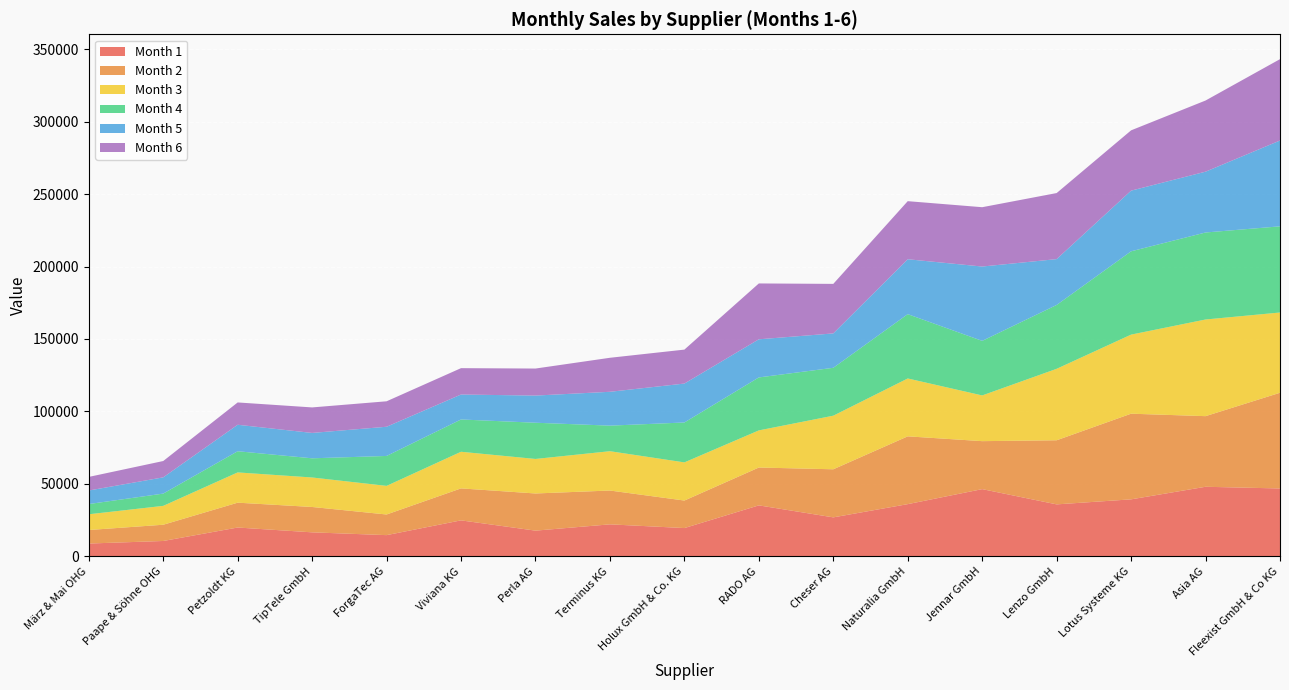

Reading left to right, transcribe all the data shown in this chart.

1: 8830	10596	19881	16556	14631	24820	17730	22074	19508	35167	26892	36016	46376	35856	39324	48005	46835
2: 9335	11202	17147	17504	14241	22067	25646	23338	18988	26118	33182	46788	33112	44243	59115	48734	66048
3: 10856	13026	20883	20354	19754	25278	23830	27139	26339	25622	36986	39947	31550	49315	54576	66705	55392
4: 7058	8469	14618	13233	20649	22283	24996	17644	27532	36558	33047	44382	37658	44062	57489	60044	59465
5: 9342	11211	18270	17517	20149	17219	18743	23356	26865	26314	23732	37893	51299	31643	41857	41970	59230
6: 9390	11268	15404	17607	17573	18200	18652	23476	23431	38549	34188	40085	40946	45584	41630	49109	56151